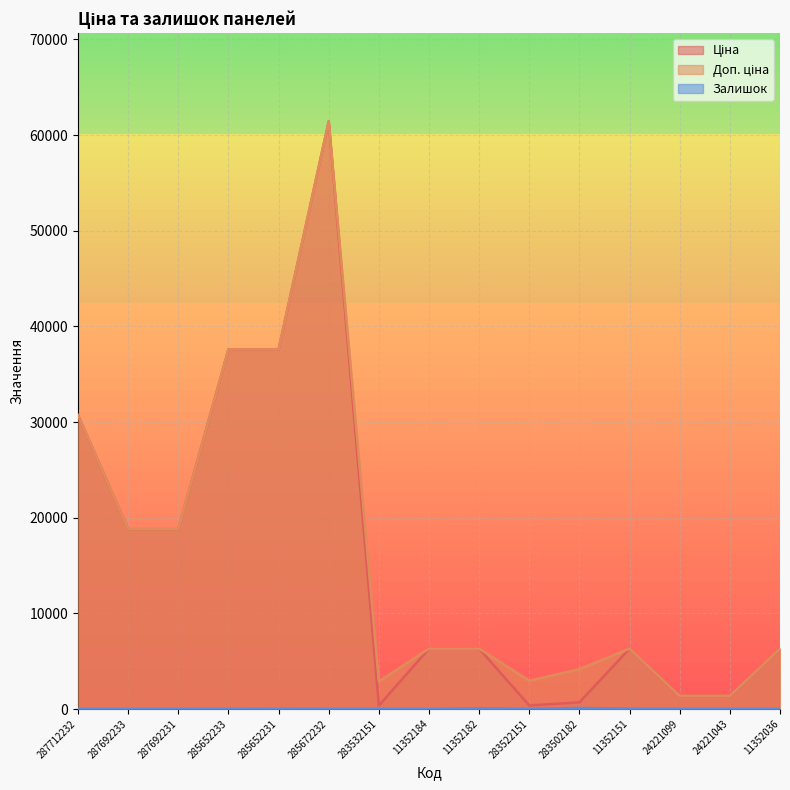

Which series has the largest total across all categories?

Доп. ціна